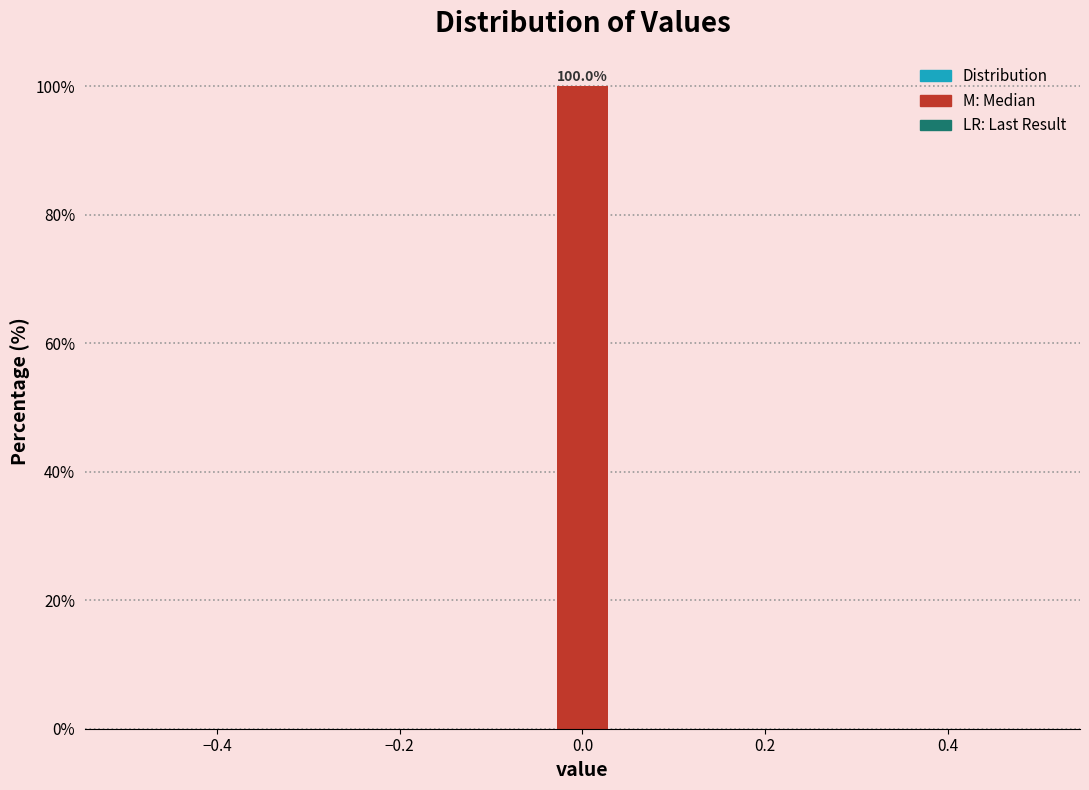

Read against the x-axis, roughly where is the centre of the tallest bar?

0.00